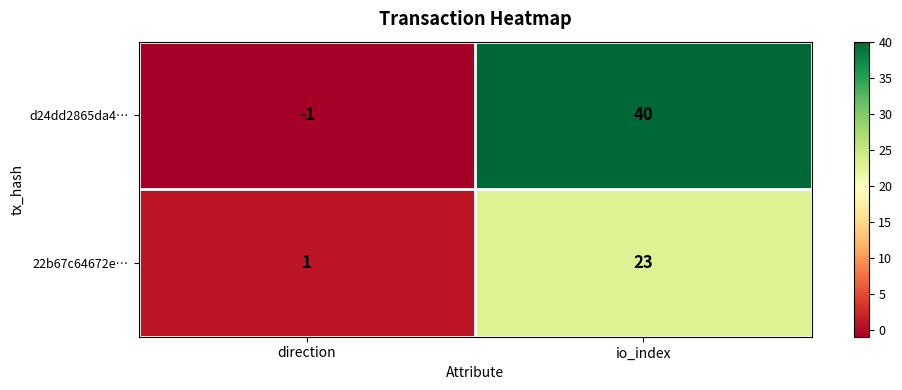

Rank the series by their average value, from lowest to highest.

22b67c64672e…, d24dd2865da4…